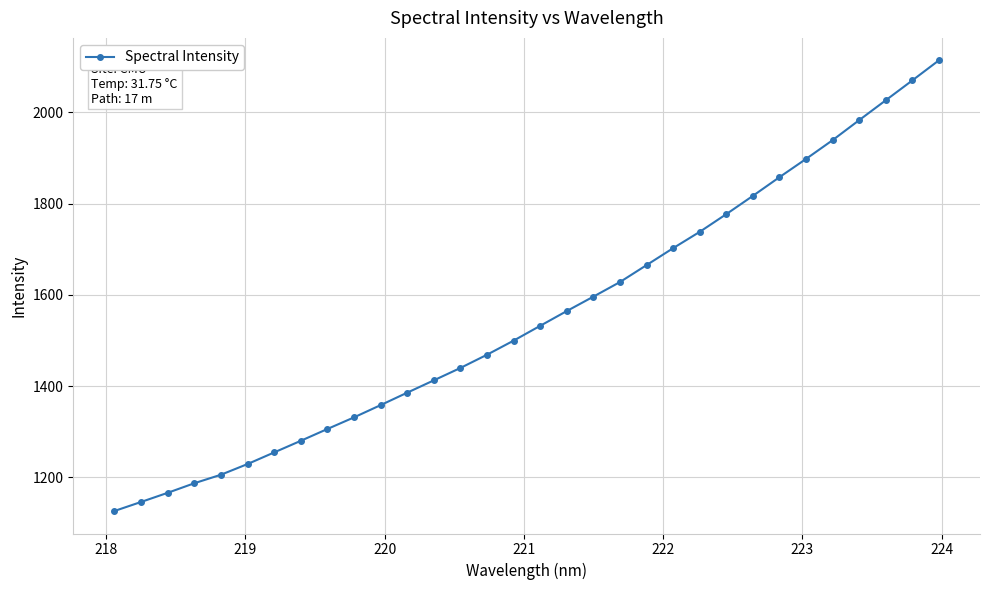

What is the minimum value shown in the chart?

1126.3